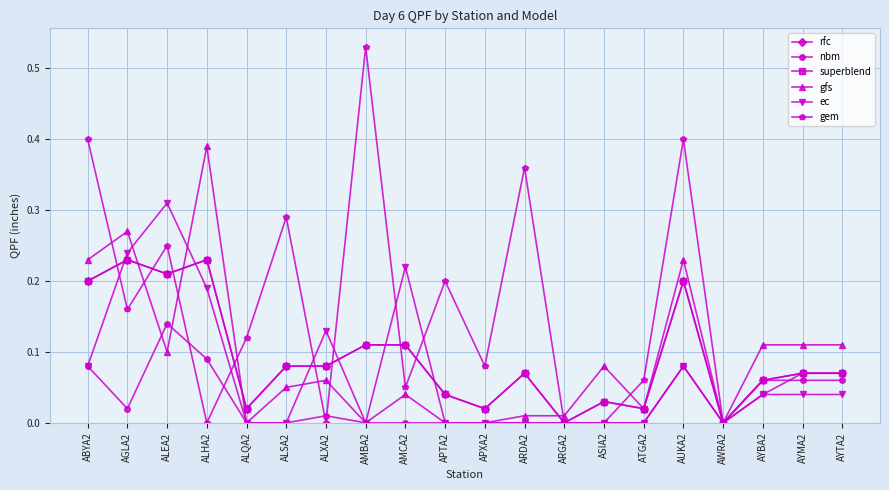

Reading left to right, transcribe all the data shown in this chart.

rfc: ABYA2=0.2	AGLA2=0.2	ALEA2=0.2	ALHA2=0.2	ALQA2=0.0	ALSA2=0.1	ALXA2=0.1	AMBA2=0.1	AMCA2=0.1	APTA2=0.0	APXA2=0.0	ARDA2=0.1	ARGA2=0.0	ASIA2=0.0	ATGA2=0.0	AUKA2=0.2	AWRA2=0.0	AYBA2=0.1	AYMA2=0.1	AYTA2=0.1
nbm: ABYA2=0.1	AGLA2=0.0	ALEA2=0.1	ALHA2=0.1	ALQA2=0.0	ALSA2=0.0	ALXA2=0.0	AMBA2=0.0	AMCA2=0.0	APTA2=0.0	APXA2=0.0	ARDA2=0.0	ARGA2=0.0	ASIA2=0.0	ATGA2=0.0	AUKA2=0.1	AWRA2=0.0	AYBA2=0.1	AYMA2=0.1	AYTA2=0.1
superblend: ABYA2=0.2	AGLA2=0.2	ALEA2=0.2	ALHA2=0.2	ALQA2=0.0	ALSA2=0.1	ALXA2=0.1	AMBA2=0.1	AMCA2=0.1	APTA2=0.0	APXA2=0.0	ARDA2=0.1	ARGA2=0.0	ASIA2=0.0	ATGA2=0.0	AUKA2=0.2	AWRA2=0.0	AYBA2=0.1	AYMA2=0.1	AYTA2=0.1
gfs: ABYA2=0.2	AGLA2=0.3	ALEA2=0.1	ALHA2=0.4	ALQA2=0.0	ALSA2=0.1	ALXA2=0.1	AMBA2=0.0	AMCA2=0.0	APTA2=0.0	APXA2=0.0	ARDA2=0.0	ARGA2=0.0	ASIA2=0.1	ATGA2=0.0	AUKA2=0.2	AWRA2=0.0	AYBA2=0.1	AYMA2=0.1	AYTA2=0.1
ec: ABYA2=0.1	AGLA2=0.2	ALEA2=0.3	ALHA2=0.2	ALQA2=0.0	ALSA2=0.0	ALXA2=0.1	AMBA2=0.0	AMCA2=0.2	APTA2=0.0	APXA2=0.0	ARDA2=0.0	ARGA2=0.0	ASIA2=0.0	ATGA2=0.0	AUKA2=0.1	AWRA2=0.0	AYBA2=0.0	AYMA2=0.0	AYTA2=0.0
gem: ABYA2=0.4	AGLA2=0.2	ALEA2=0.2	ALHA2=0.0	ALQA2=0.1	ALSA2=0.3	ALXA2=0.0	AMBA2=0.5	AMCA2=0.1	APTA2=0.2	APXA2=0.1	ARDA2=0.4	ARGA2=0.0	ASIA2=0.0	ATGA2=0.1	AUKA2=0.4	AWRA2=0.0	AYBA2=0.0	AYMA2=0.1	AYTA2=0.1